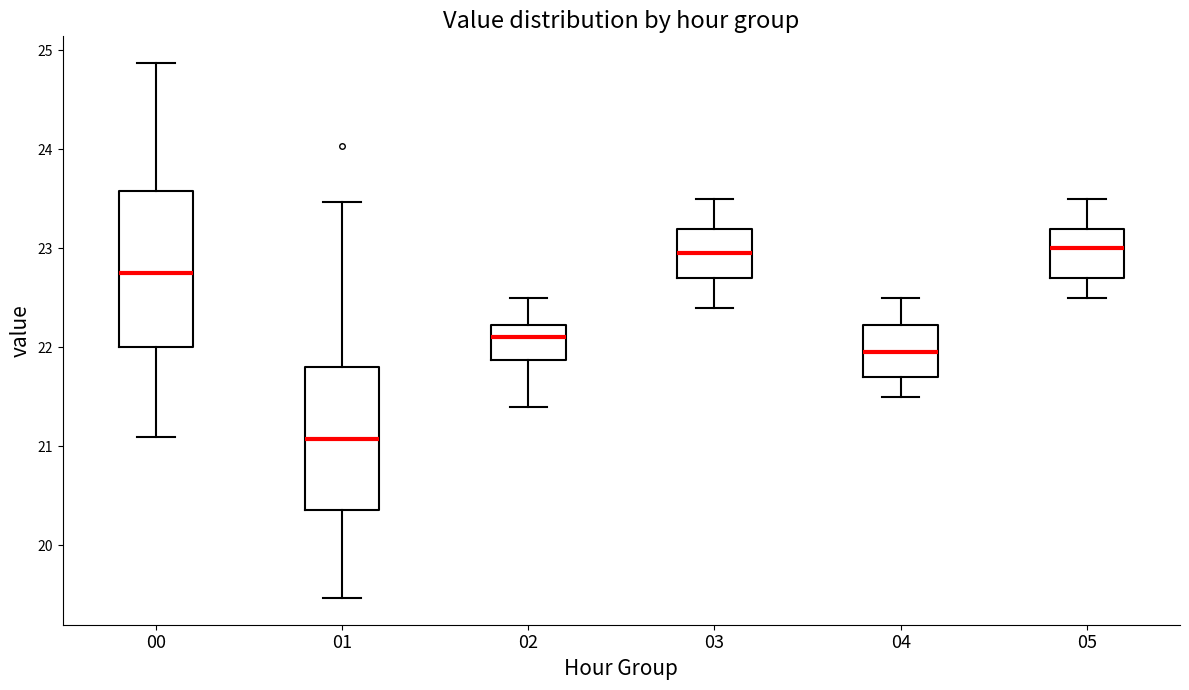

Where does the upper whisker of the box at x = 01 end on the y-axis? The values are not printed on the chart, so give them approximately, as read against the axis.

23.5